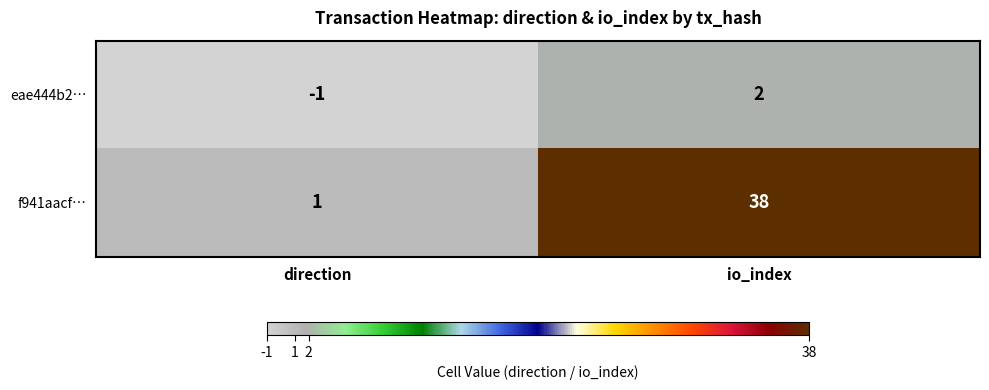

At which category is the sum across all series the highest?

io_index